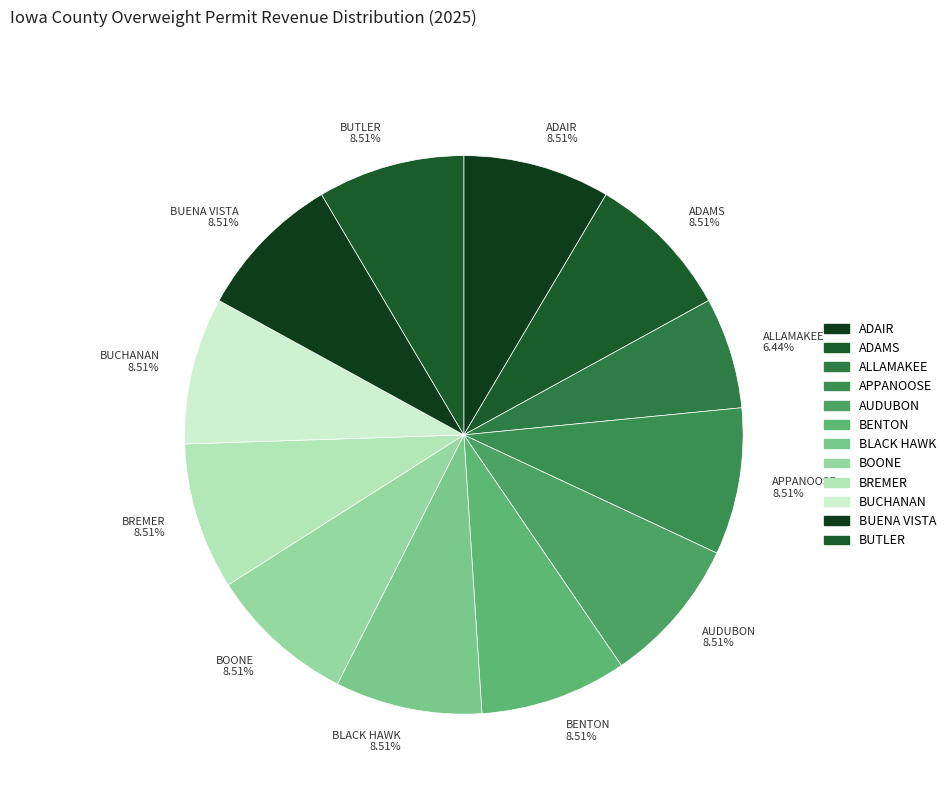

What is the smallest slice in the pie chart?

ALLAMAKEE